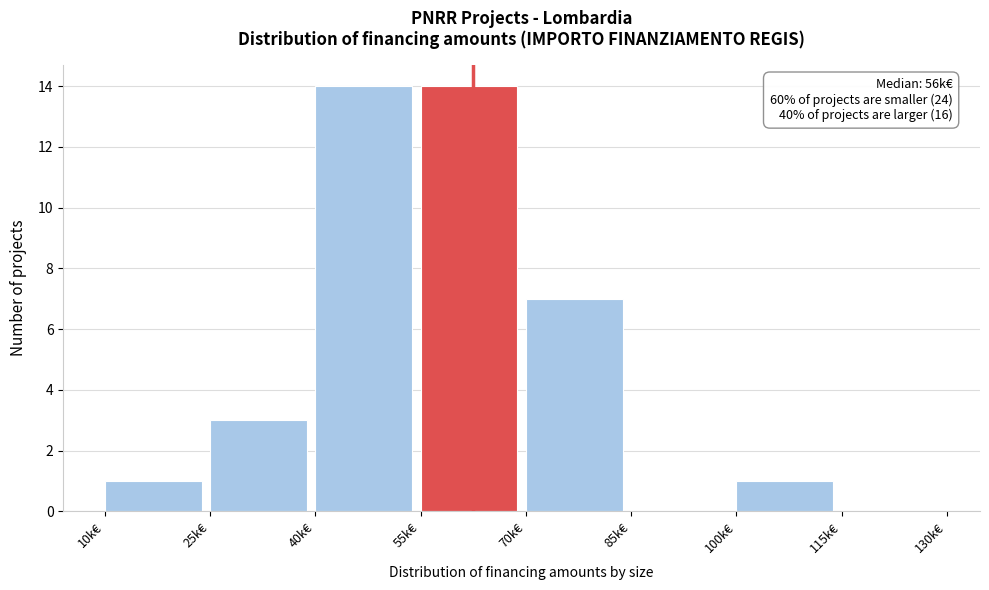

Reading right to left, what are all the values shown in this chart?

115k€=0	100k€=1	85k€=0	70k€=7	55k€=14	40k€=14	25k€=3	10k€=1